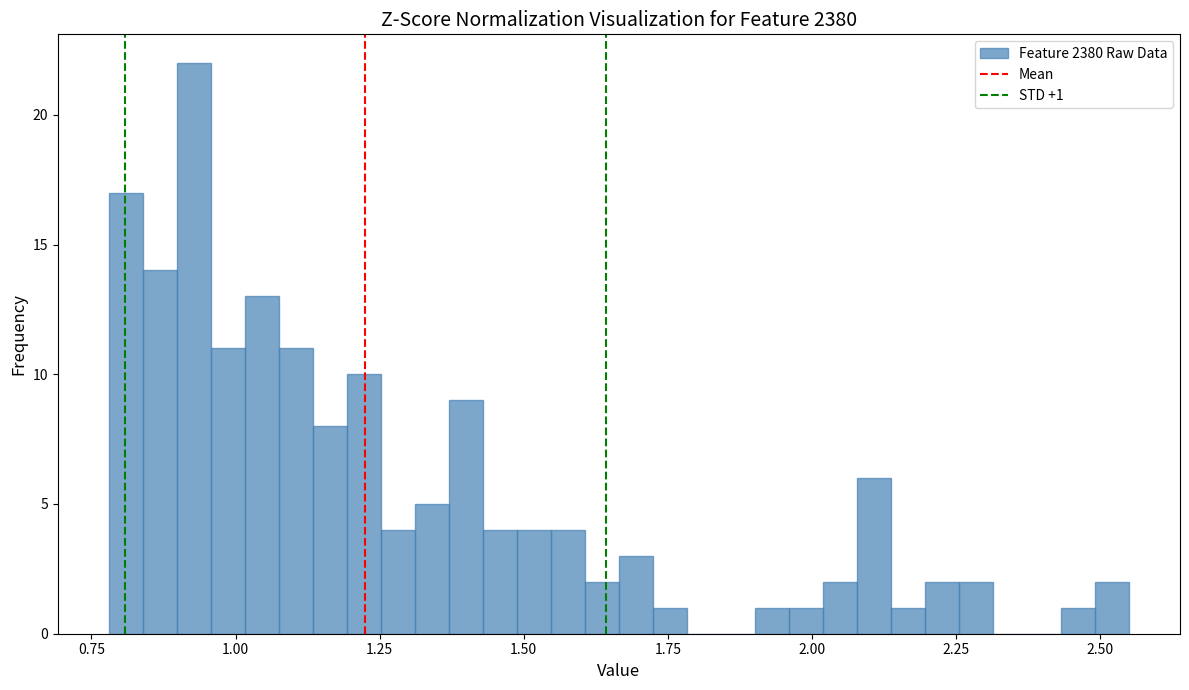

Read against the x-axis, roughly where is the centre of the tallest bar?

0.95